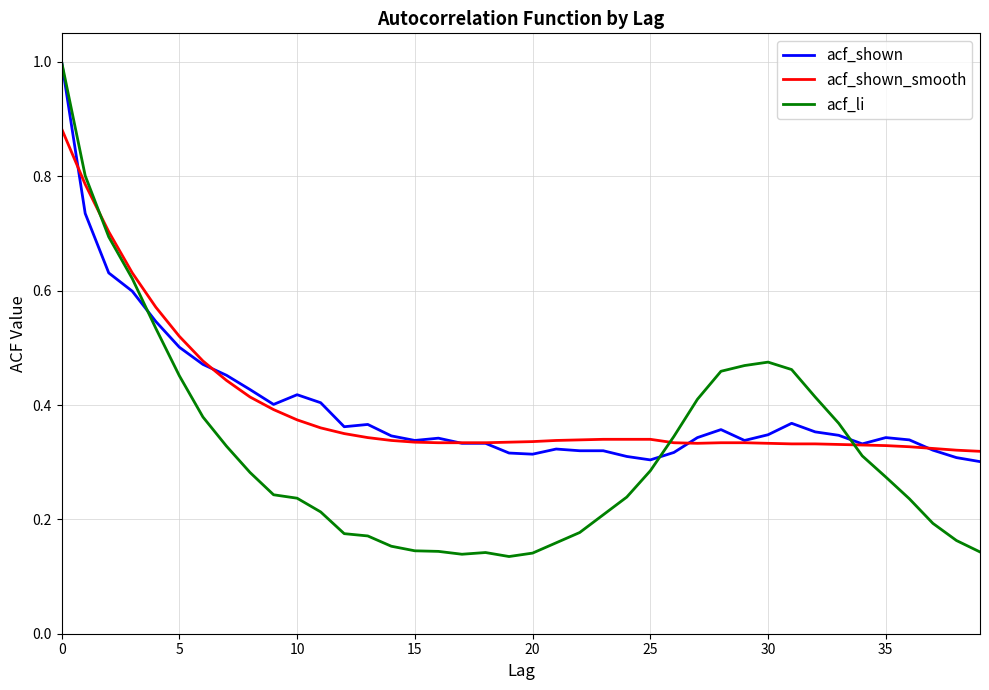

What is the lowest value of the acf_shown series?

0.3